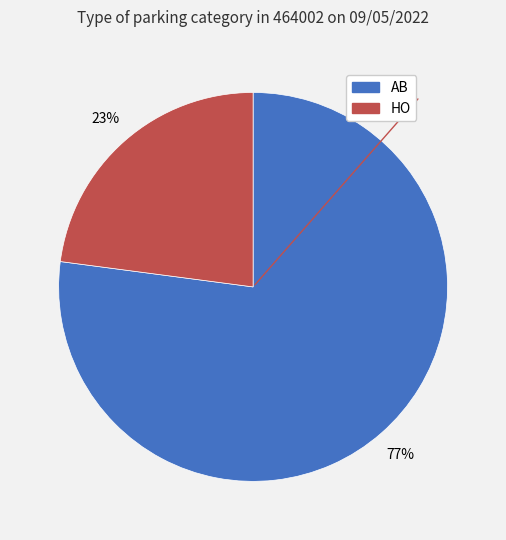

Which slice is the smallest?

HO